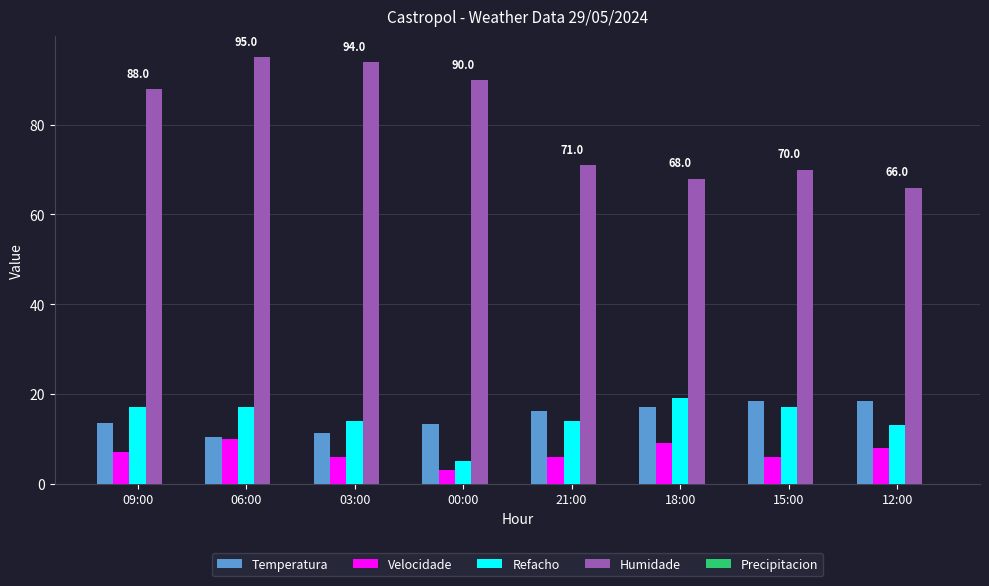

Is the value of Temperatura at 00:00 greater than the value of Velocidade at 09:00?

Yes